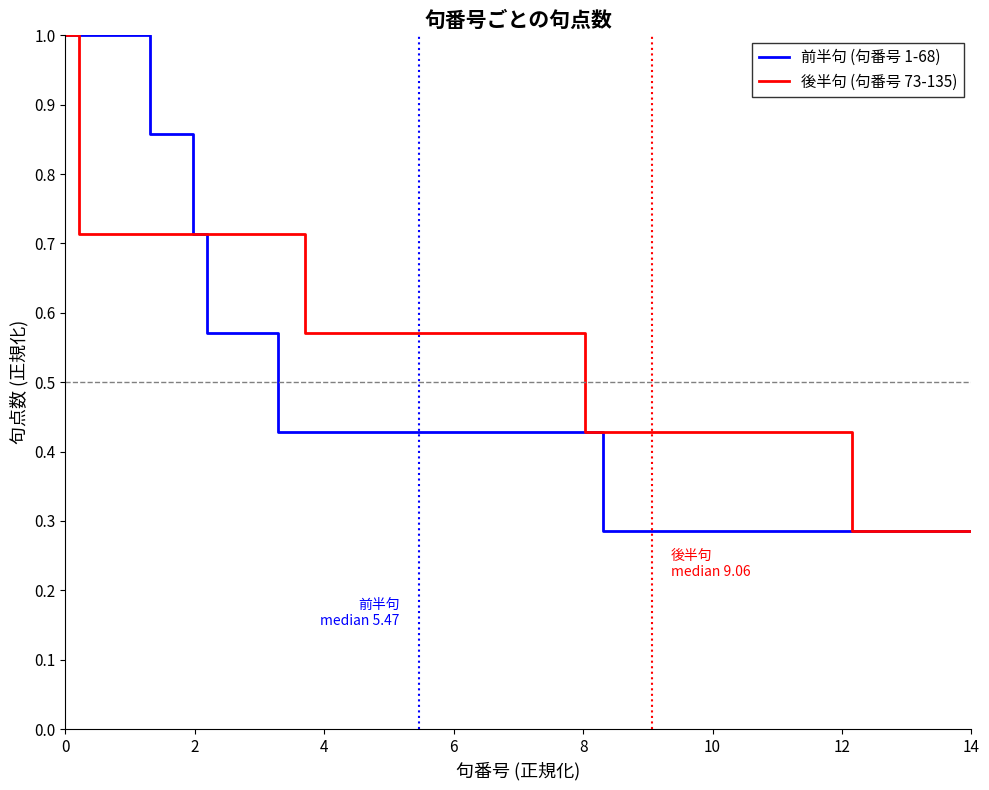

The 前半句 (句番号 1-68) series shows 1.0 at 0. True or false?

True